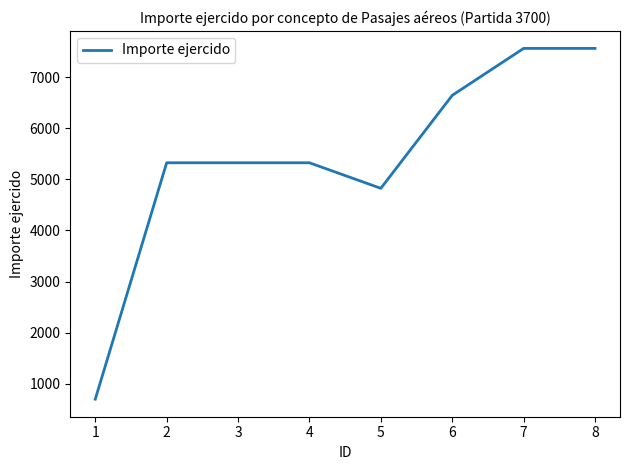

Which has a higher value, 4 or 8?

8